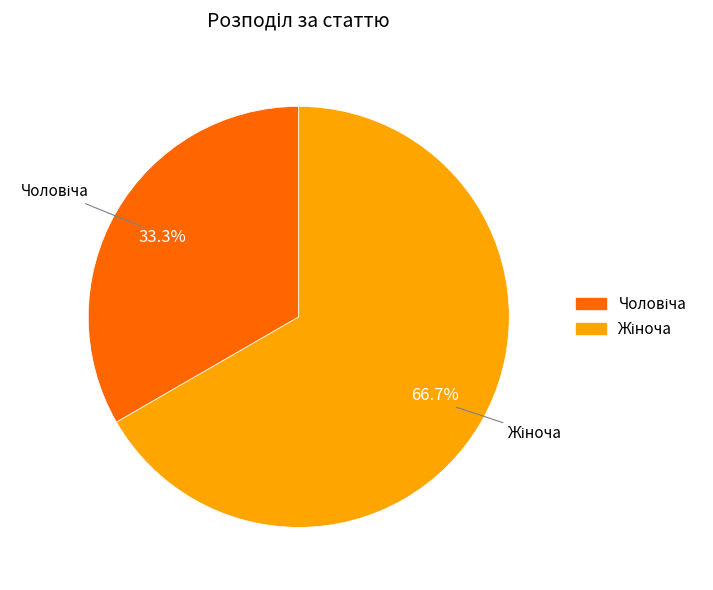

What is the change in value from Чоловіча to Жіноча?

+1